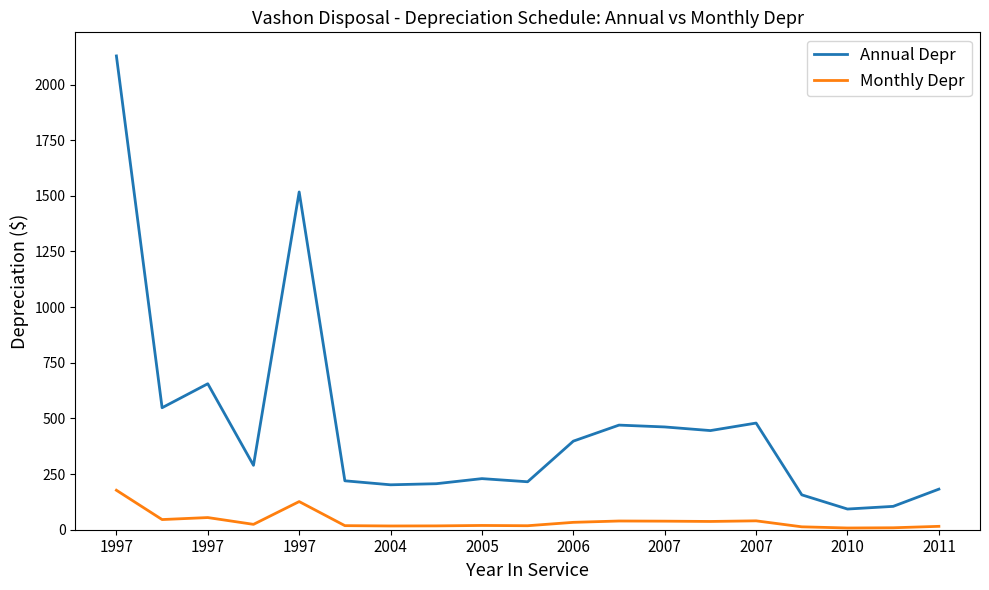

What is the difference between the maximum and minimum values in the Monthly Depr series?

169.6